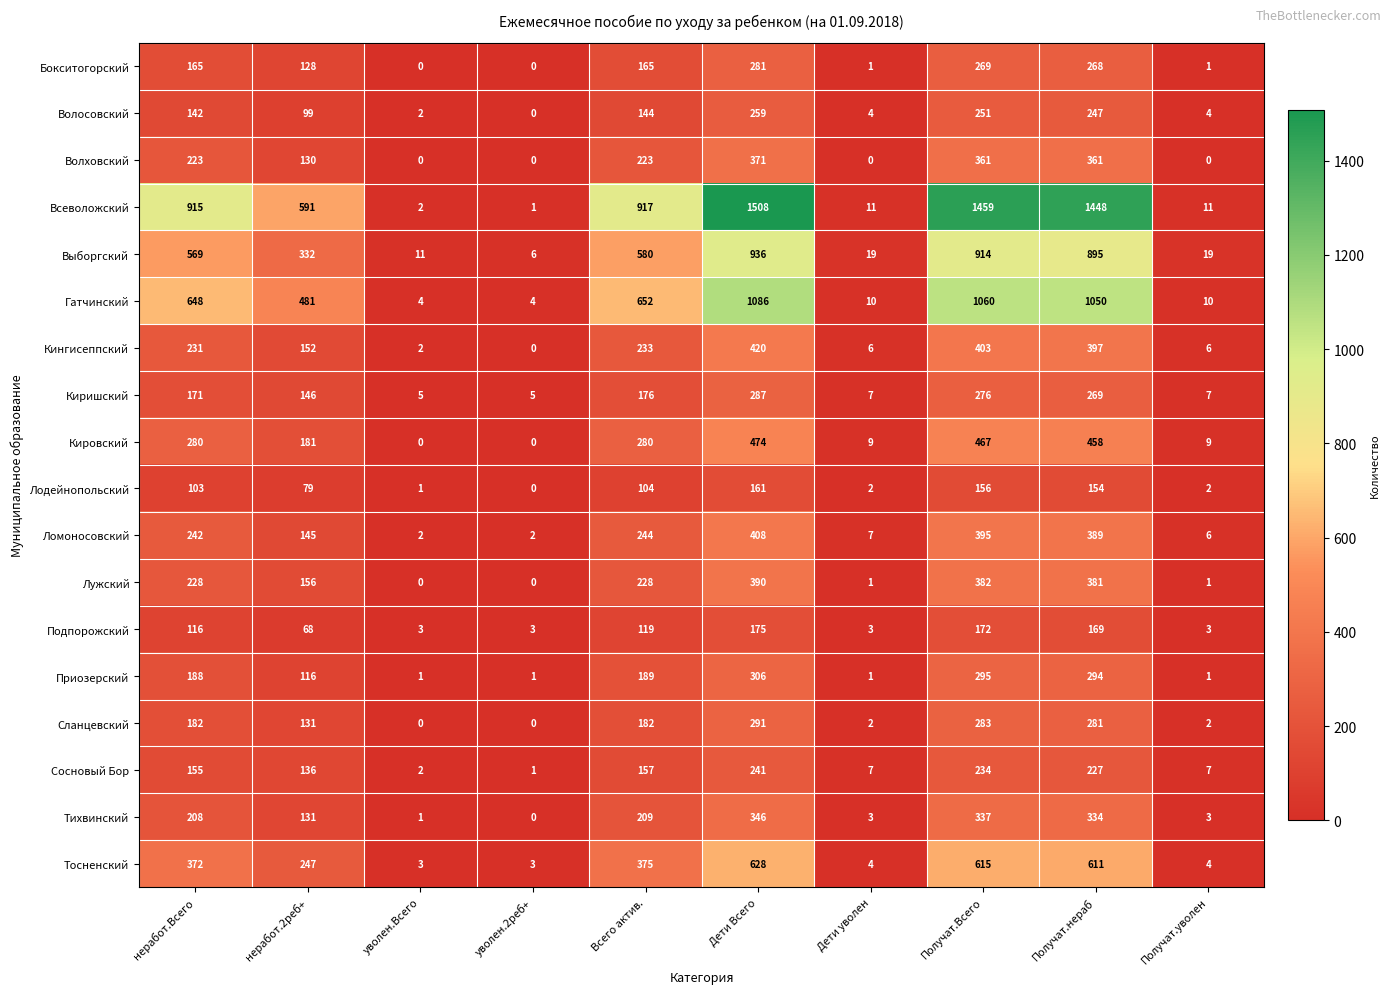

Rank the series at Всего актив. from lowest to highest value.

Лодейнопольский, Подпорожский, Волосовский, Сосновый Бор, Бокситогорский, Киришский, Сланцевский, Приозерский, Тихвинский, Волховский, Лужский, Кингисеппский, Ломоносовский, Кировский, Тосненский, Выборгский, Гатчинский, Всеволожский